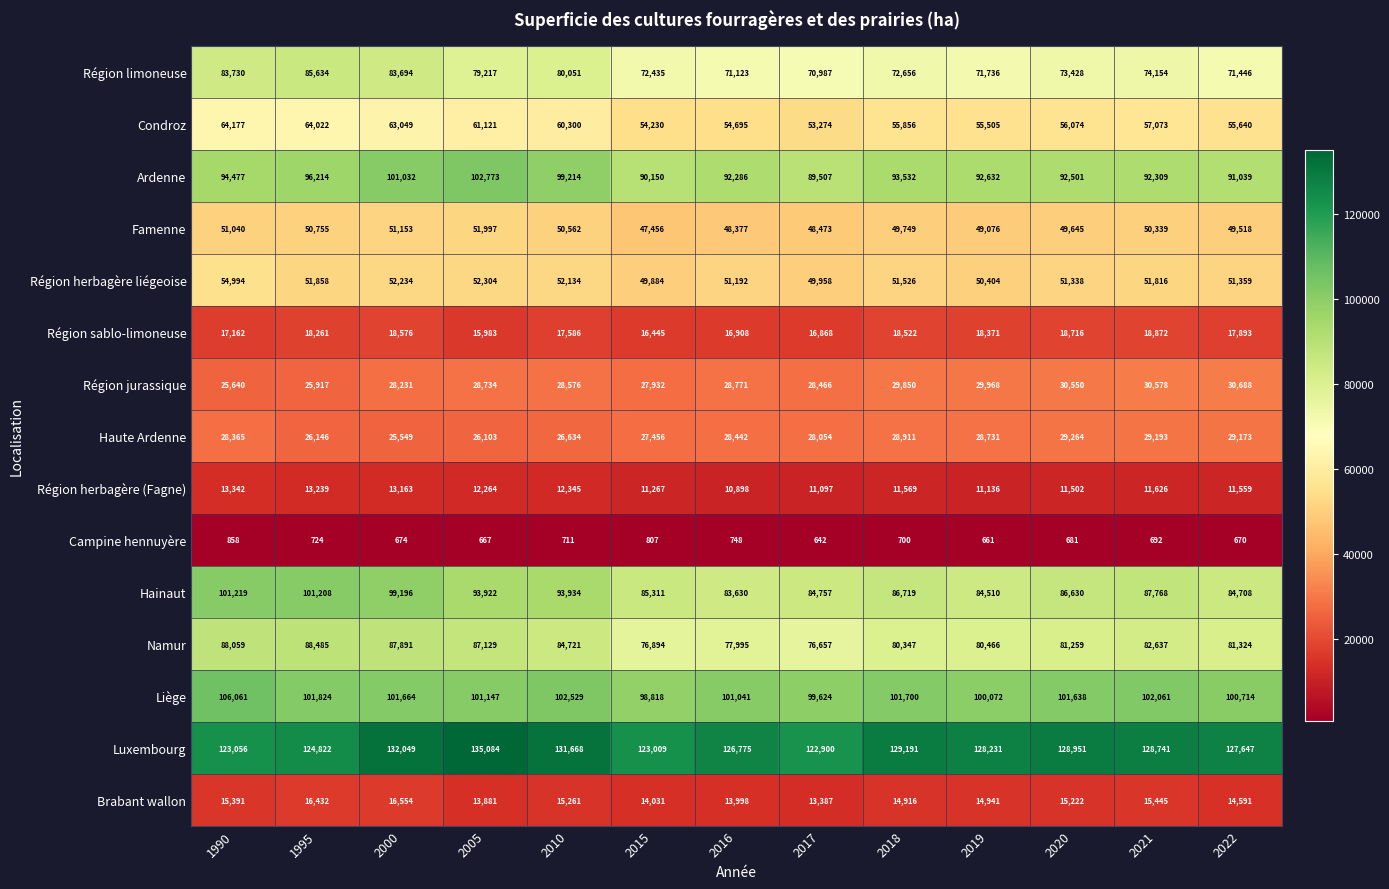

At which category is the sum across all series the highest?

2000